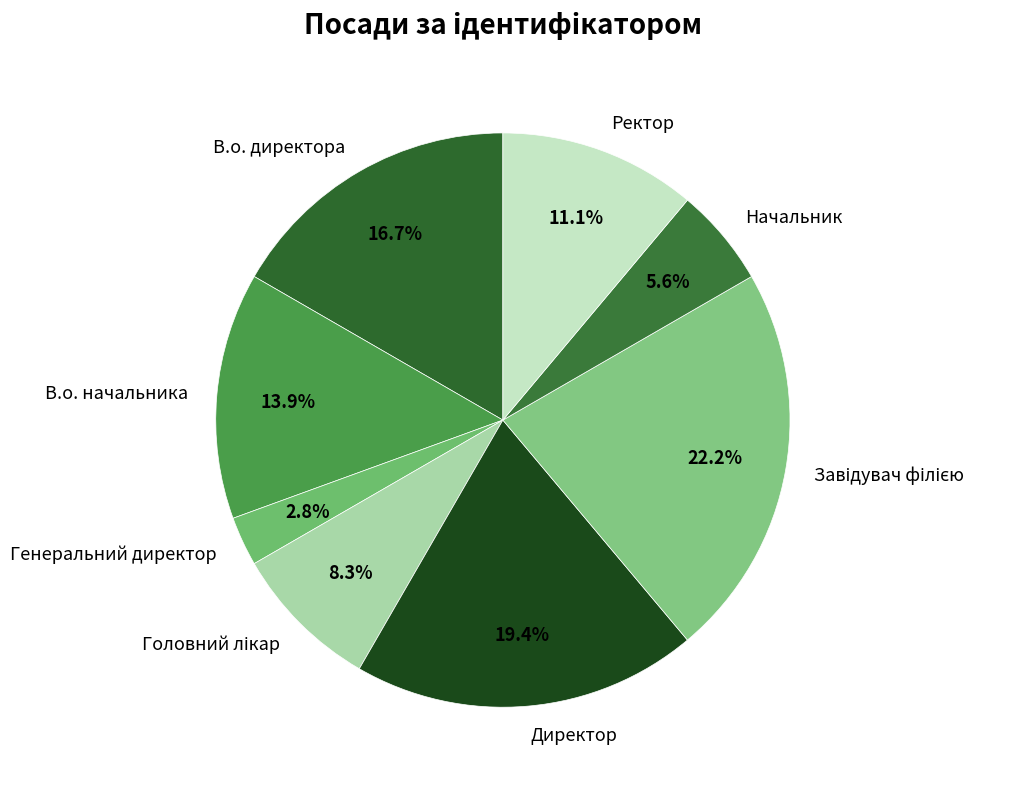

True or false: Начальник accounts for 6% of the total.

True